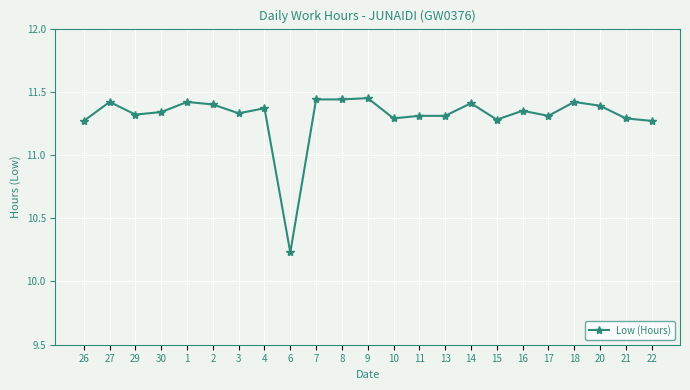

What position from the right is 7?

14